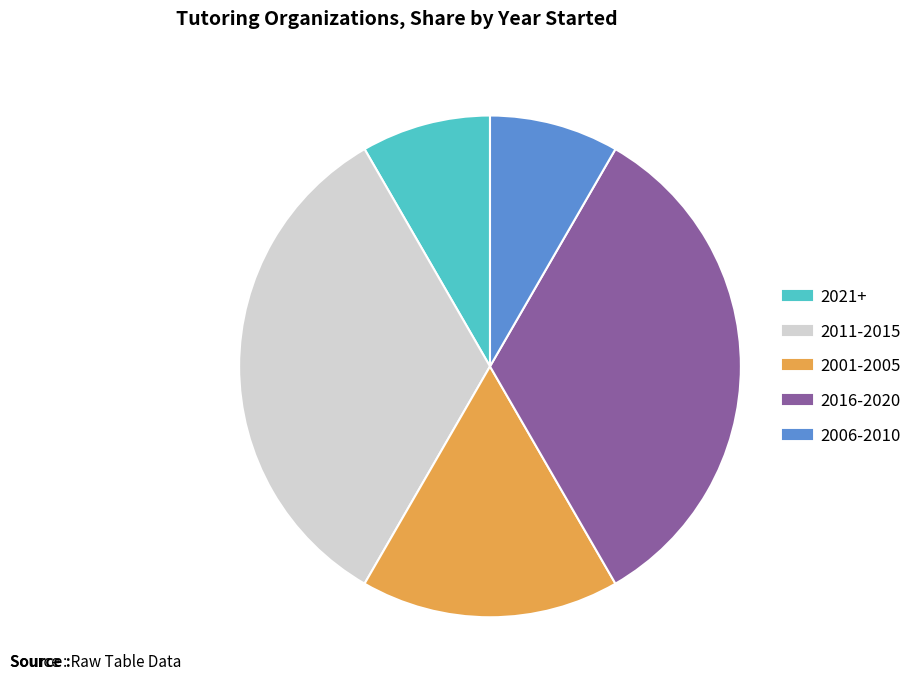

Does any single category account for the majority?

No